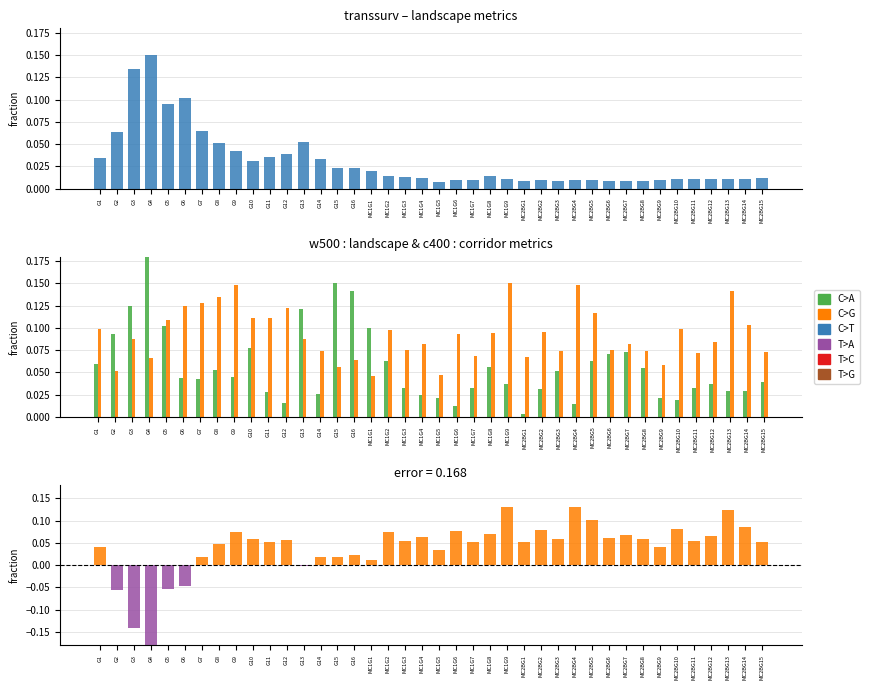

What is the label of the 19th bar from the left?

MC1G3